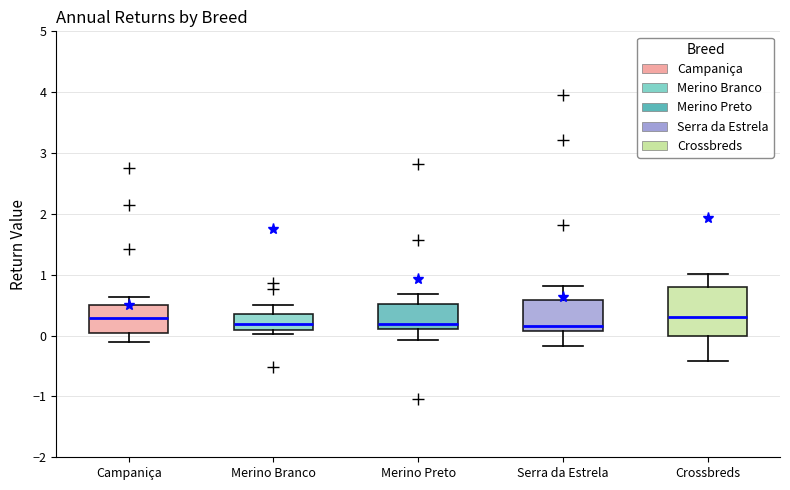

Comparing the boxes themselves (not the whiskers), which one is the tallest?

Crossbreds